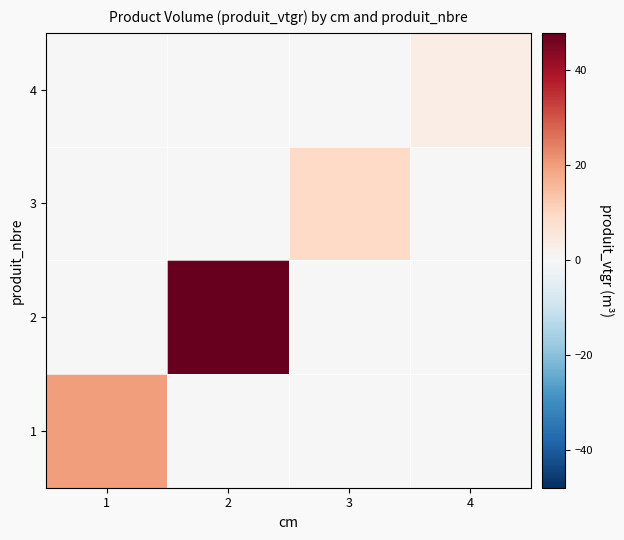

At how many categories does at least one series exceed 0?

4